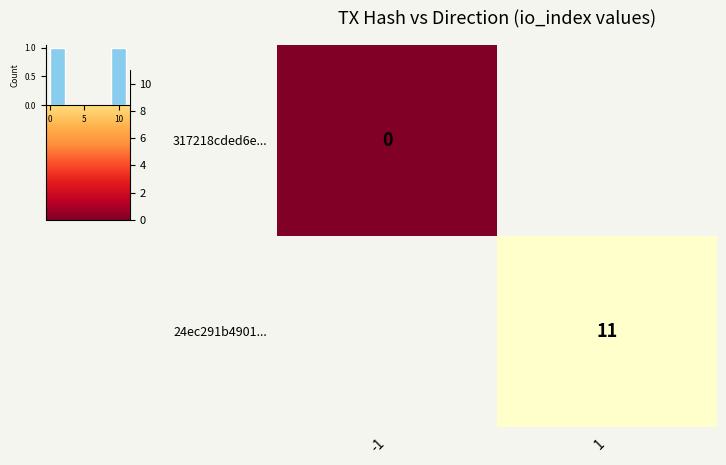

The value of 24ec291b4901... at 1 is 7. True or false?

False